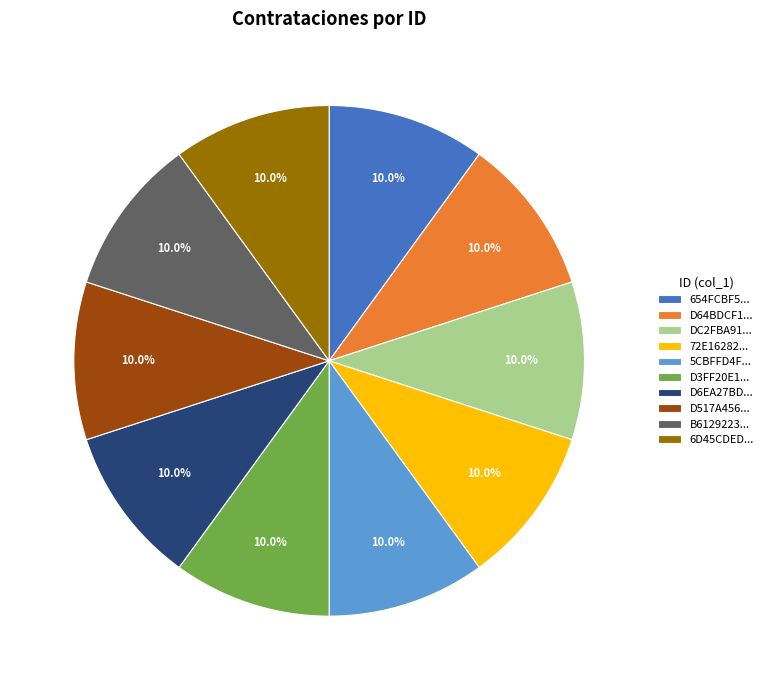

What percentage do D3FF20E1... and D517A456... together represent?

20.0%